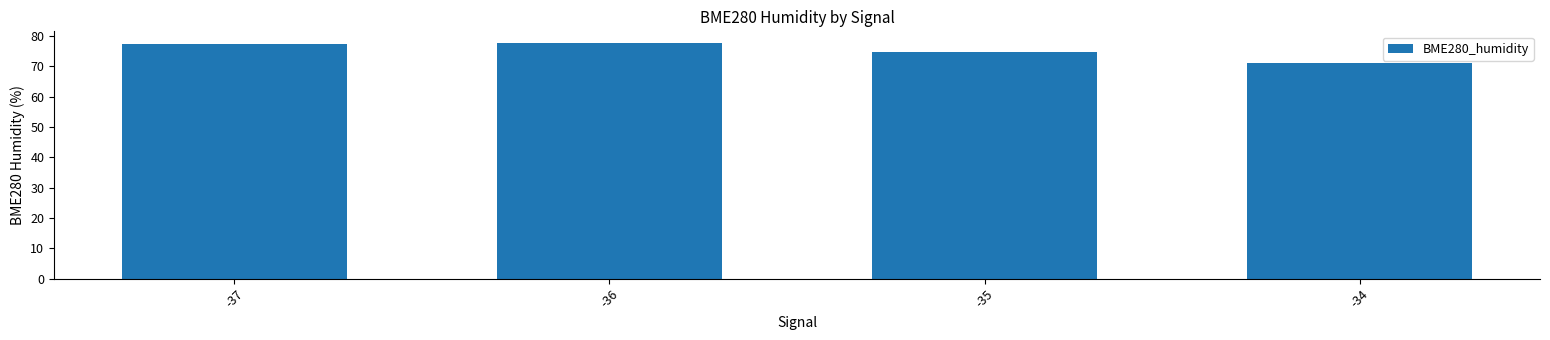

What is the maximum value shown in the chart?

77.6